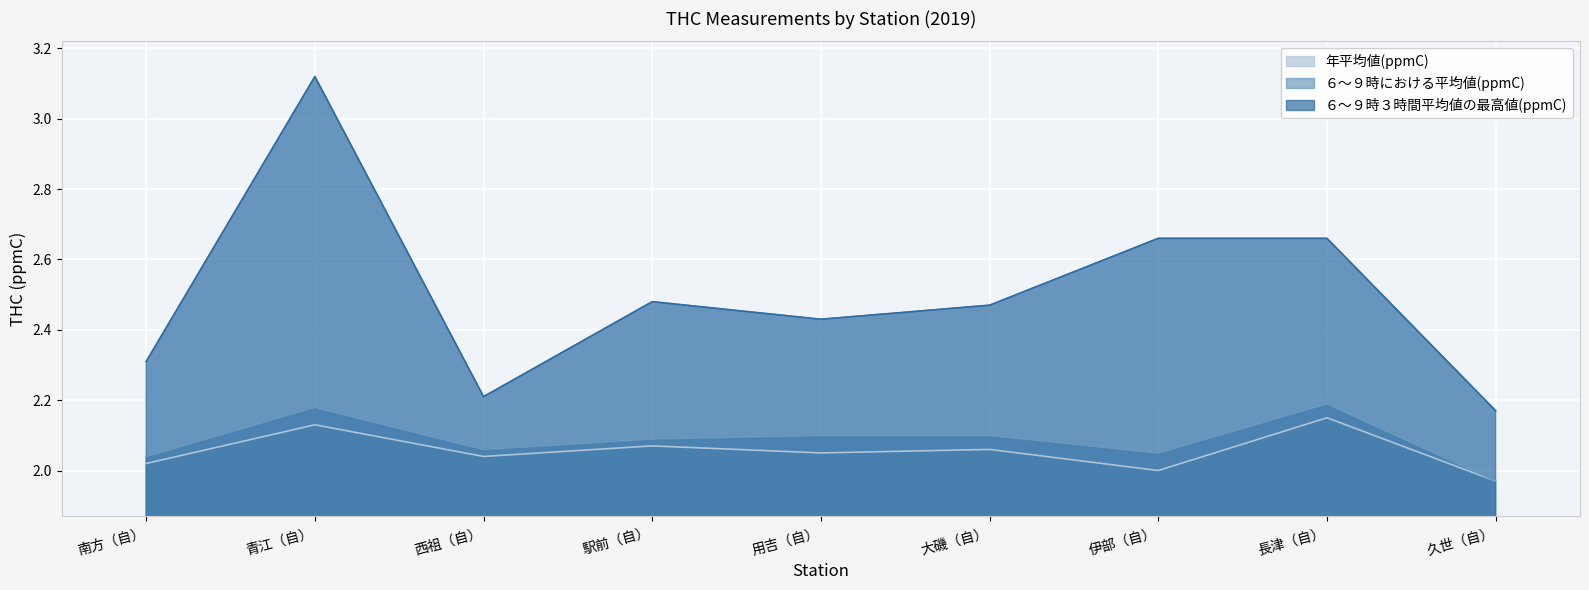

True or false: ６～９時における平均値(ppmC) and 年平均値(ppmC) intersect in this chart.

False